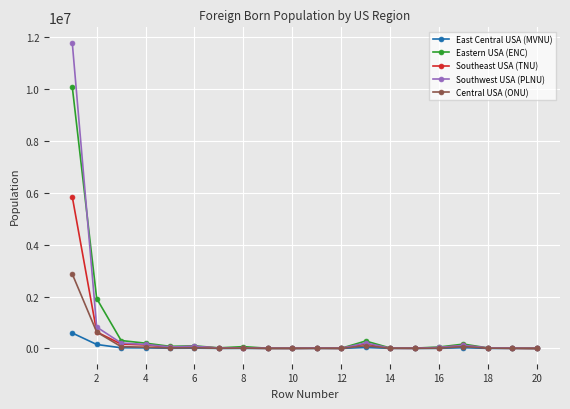

Which series has the largest range (max minus min)?

Southwest USA (PLNU)